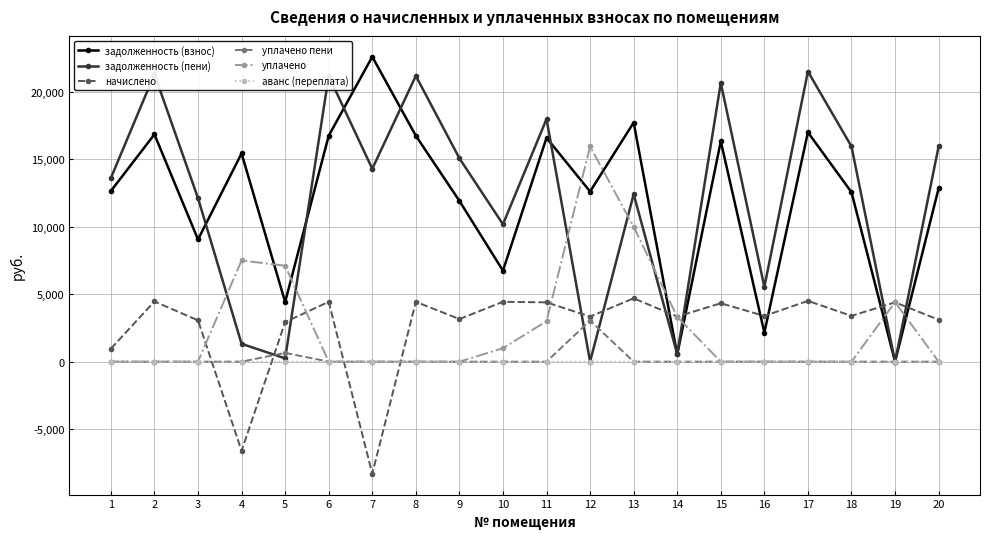

At which category does начислено reach its first local peak?

2